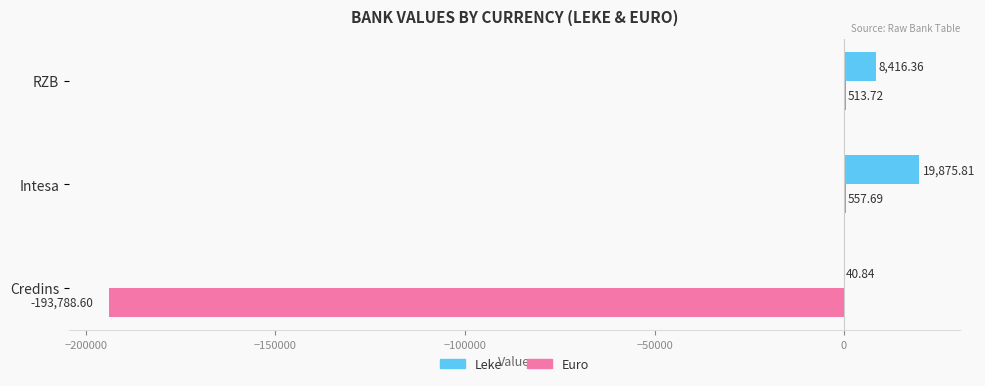

What is the sum of all Euro values?

-192717.2